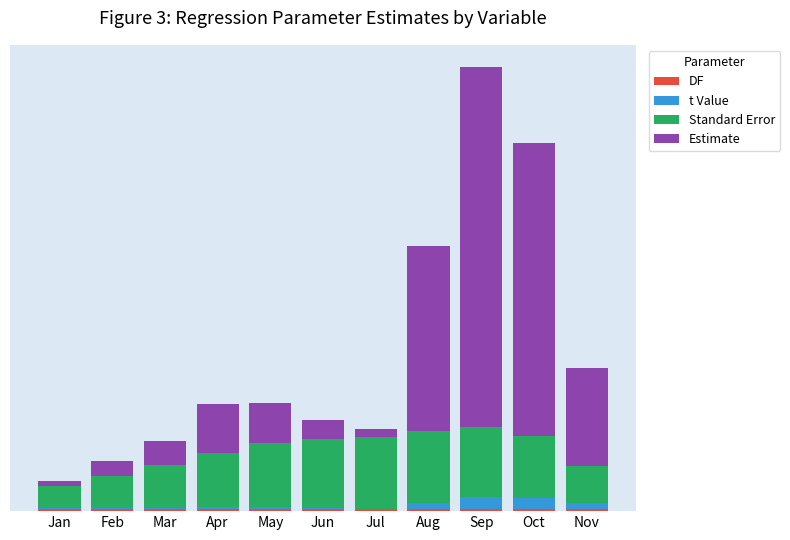

What is the sum of the t Value values at Sep and Feb?

5.7